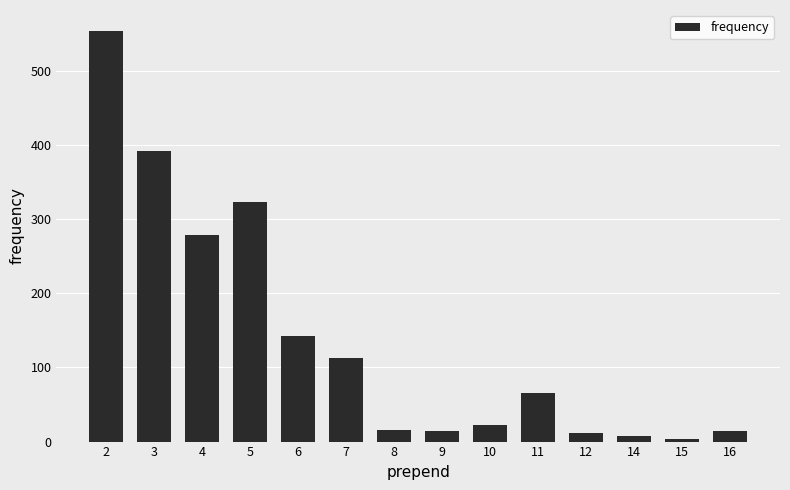

The value at 2 is 378. True or false?

False